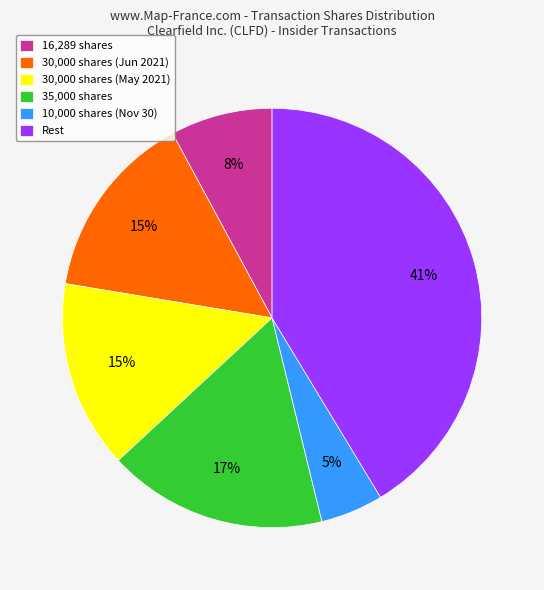

To the nearest percent, what is the average slice percentage?

17%